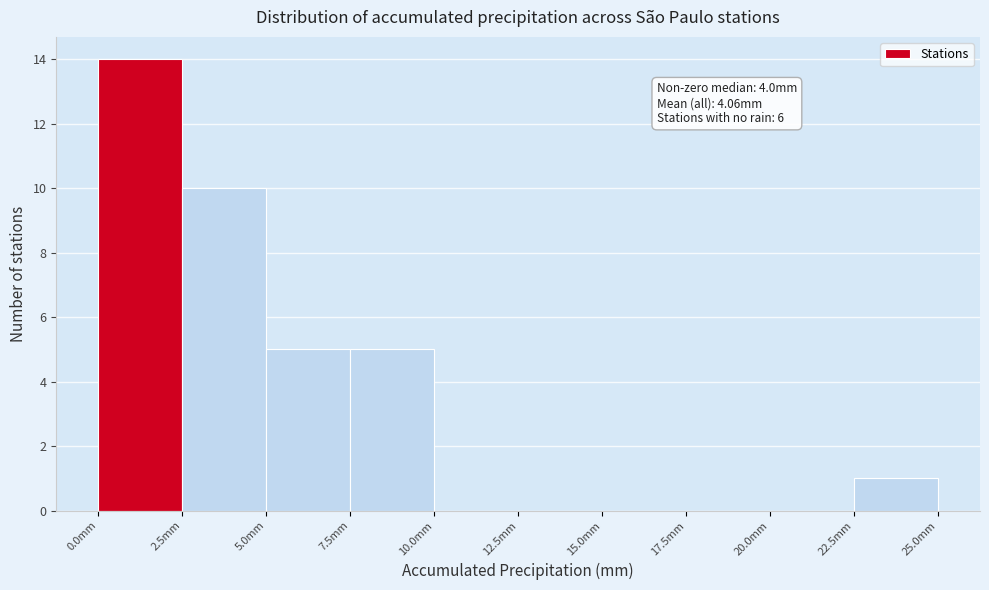

Over which range of the x-axis is the bar tallest?

0.0 to 2.5